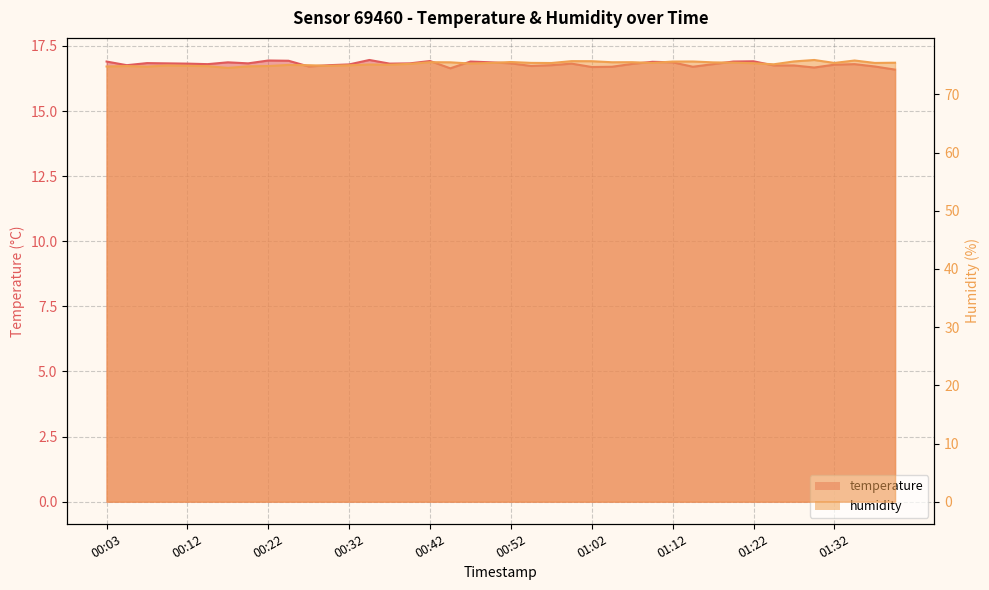

At which category does humidity reach its first local valley?

00:08